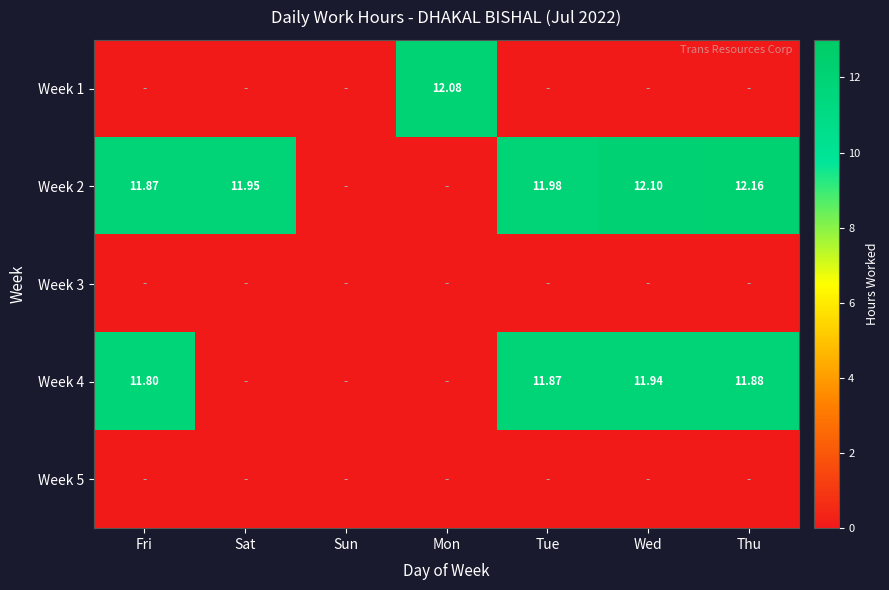

Is the value of Week 2 at Thu greater than the value of Week 4 at Sun?

Yes